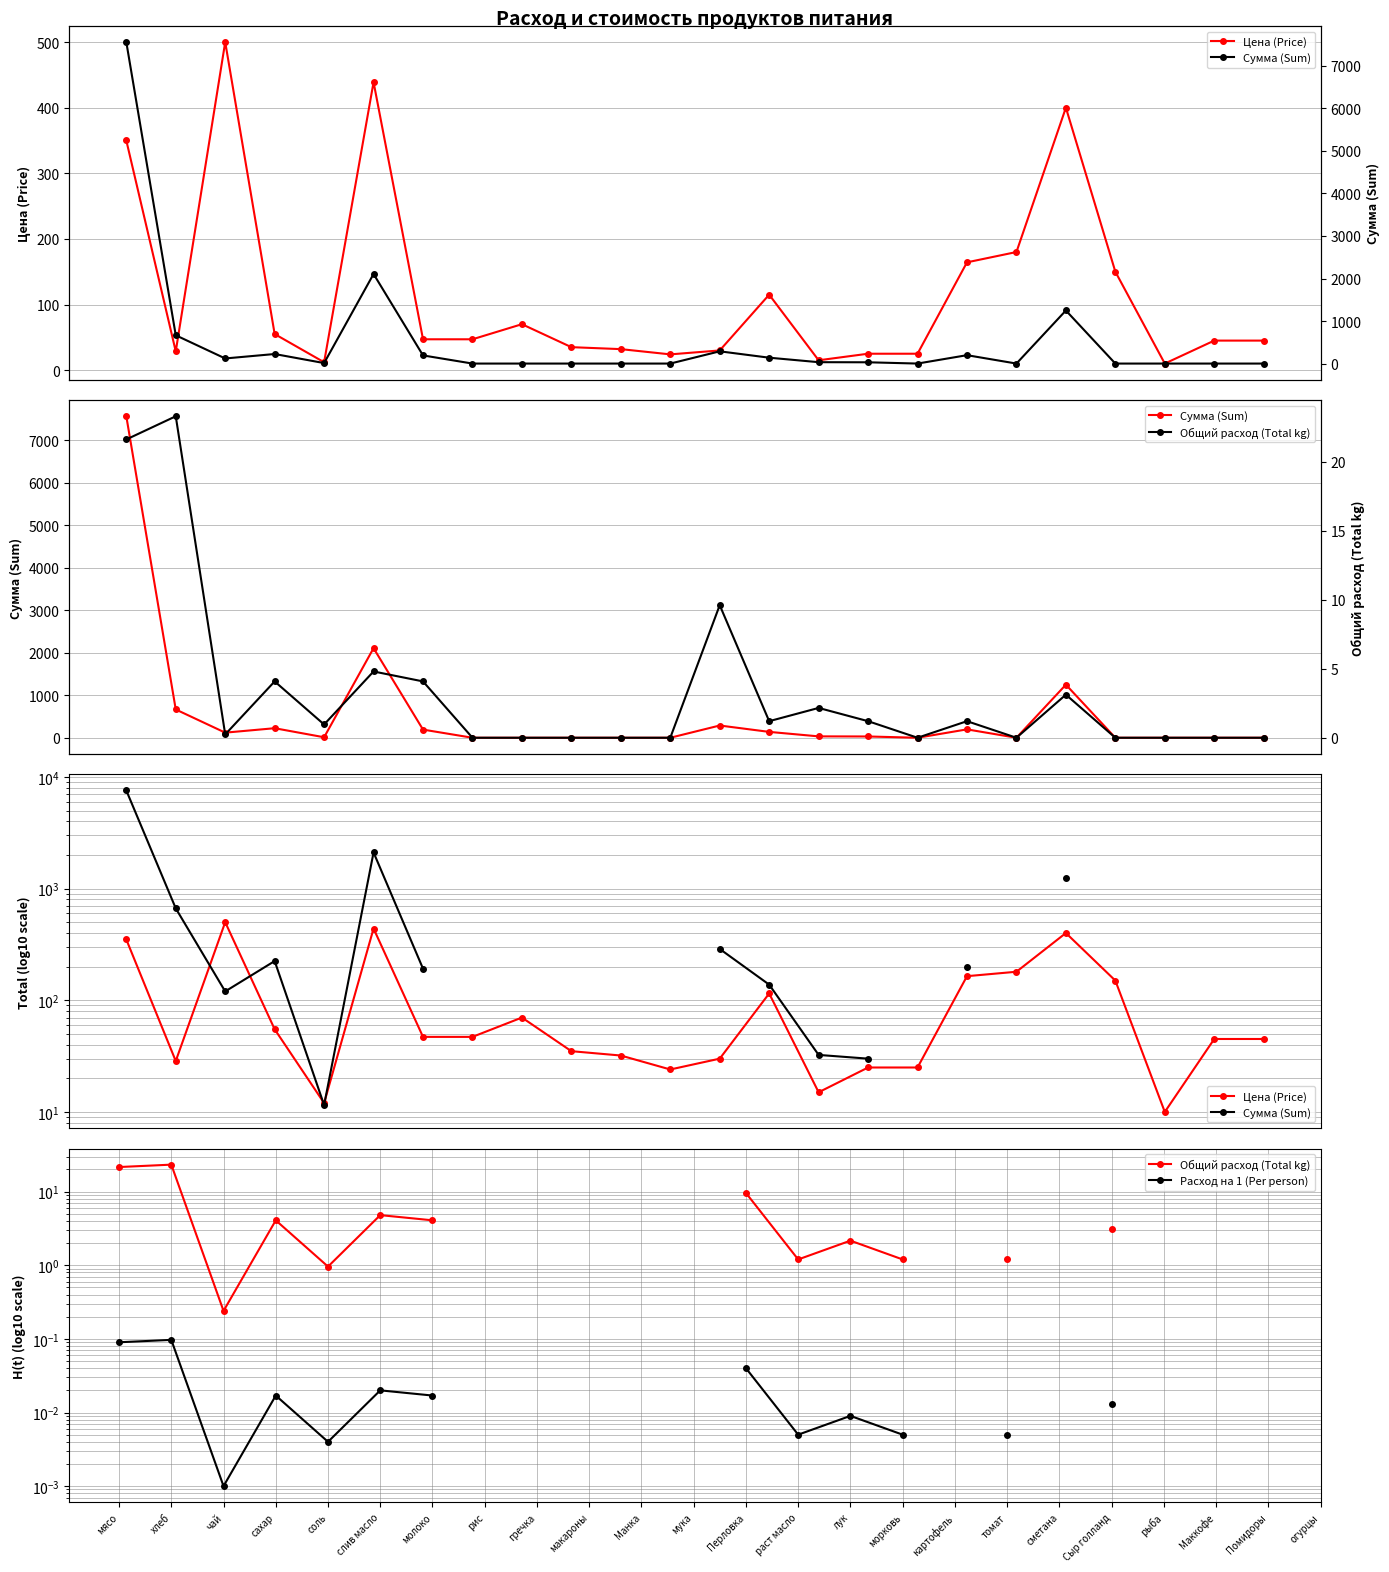

Does the chart display data point markers on the line(s)?

Yes